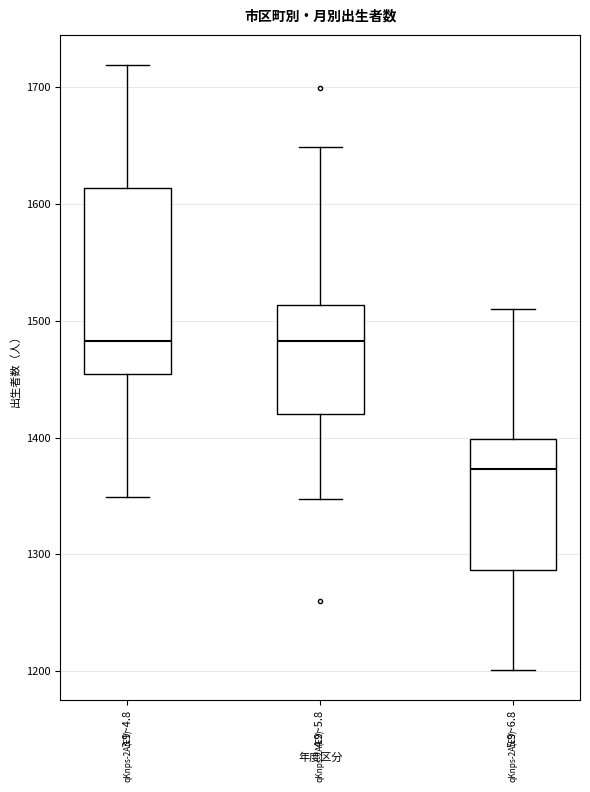

Reading left to right, read every box against the y-axis: the position of its median line, the range the box covers, and the ends of its whiskers. The values are not printed on the chart, so give them approximately, as read against the axis.

3.9~4.8: median 1480, box 1450 to 1610, whiskers 1350 to 1720
4.9~5.8: median 1480, box 1420 to 1510, whiskers 1350 to 1650
5.9~6.8: median 1370, box 1290 to 1400, whiskers 1200 to 1510